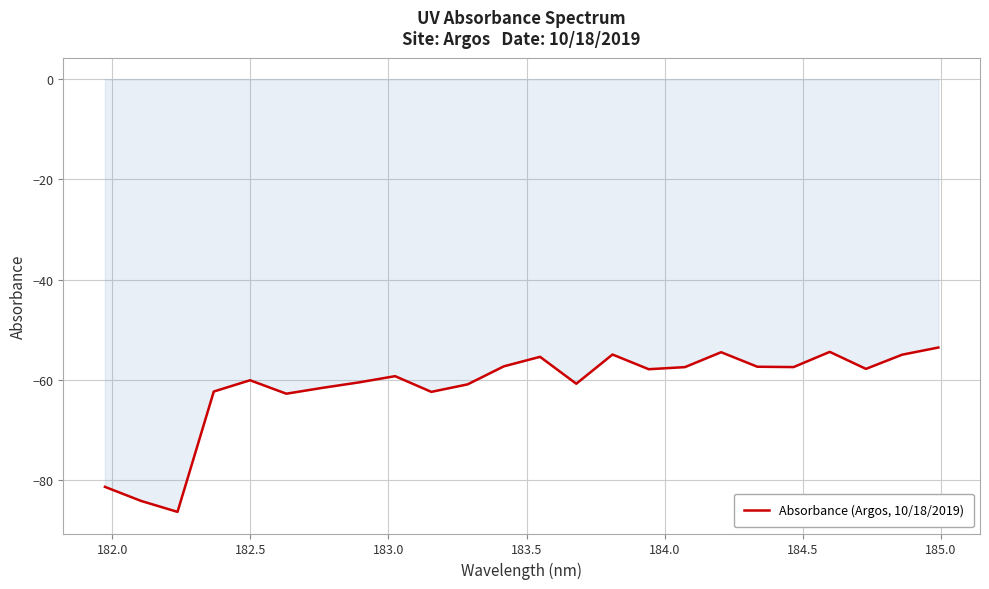

What is the minimum value shown in the chart?

-86.4